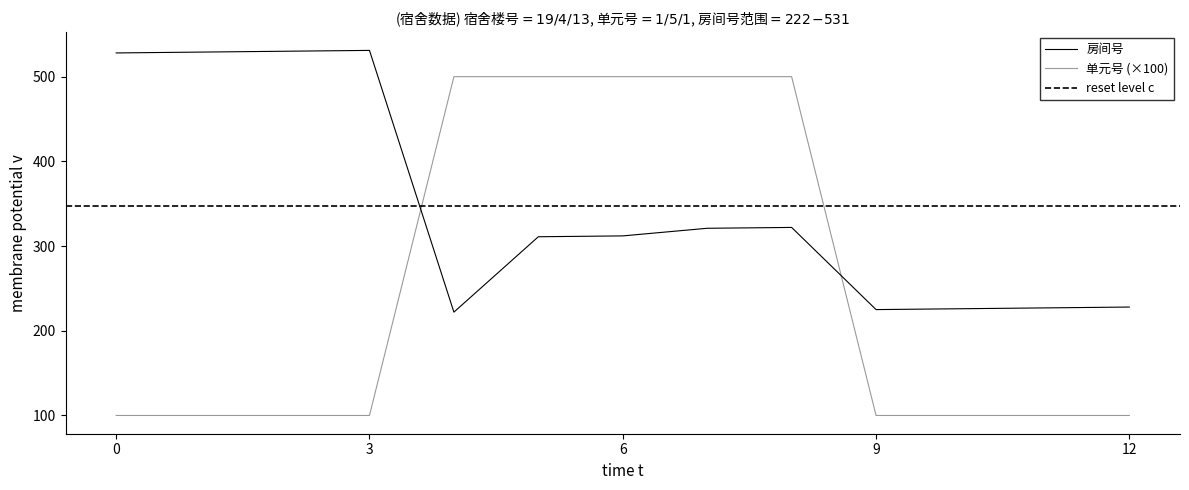

What is the greatest value displayed?

531